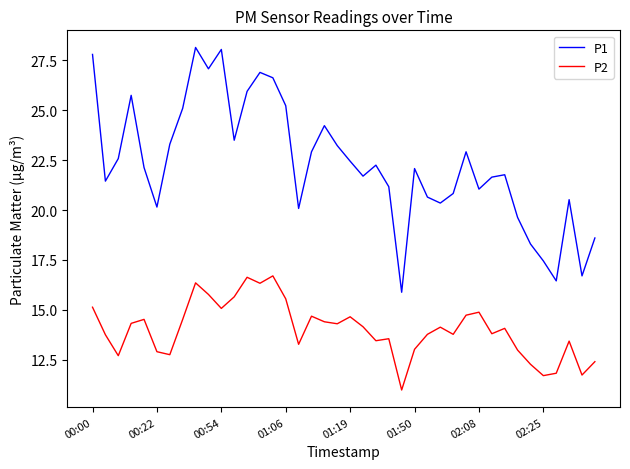

Which series has the largest total across all categories?

P1